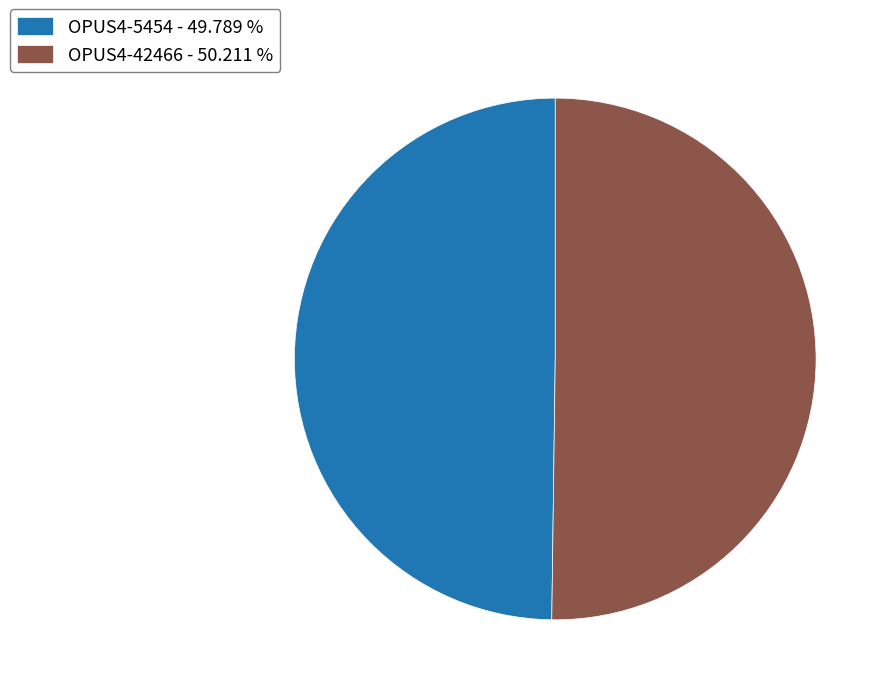

Is the sum of OPUS4-42466 and OPUS4-5454 greater than half?

Yes